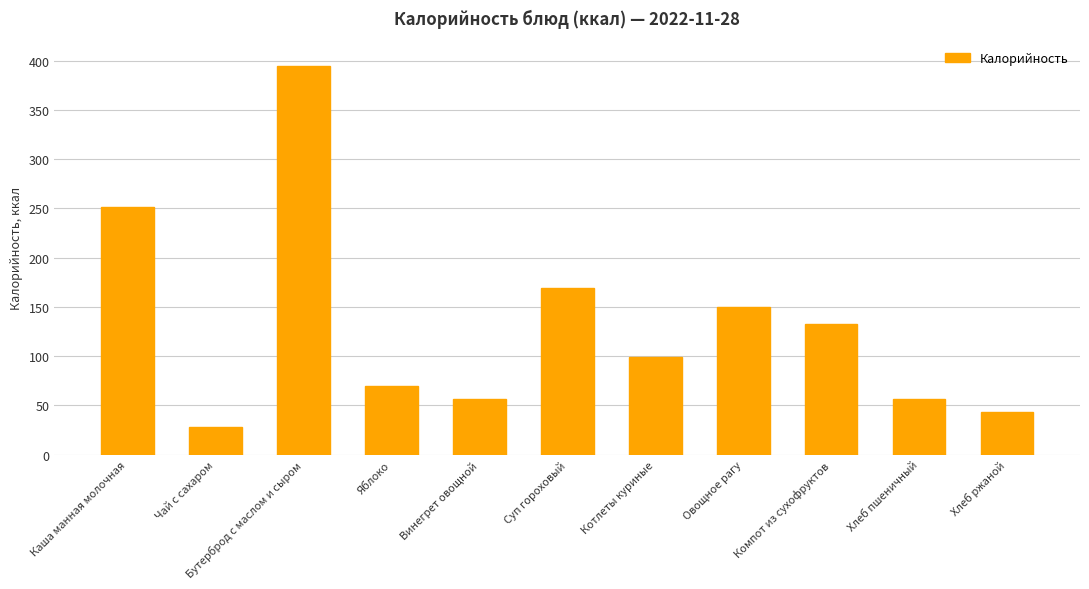

What is the change in value from Котлеты куриные to Хлеб ржаной?

-55.5